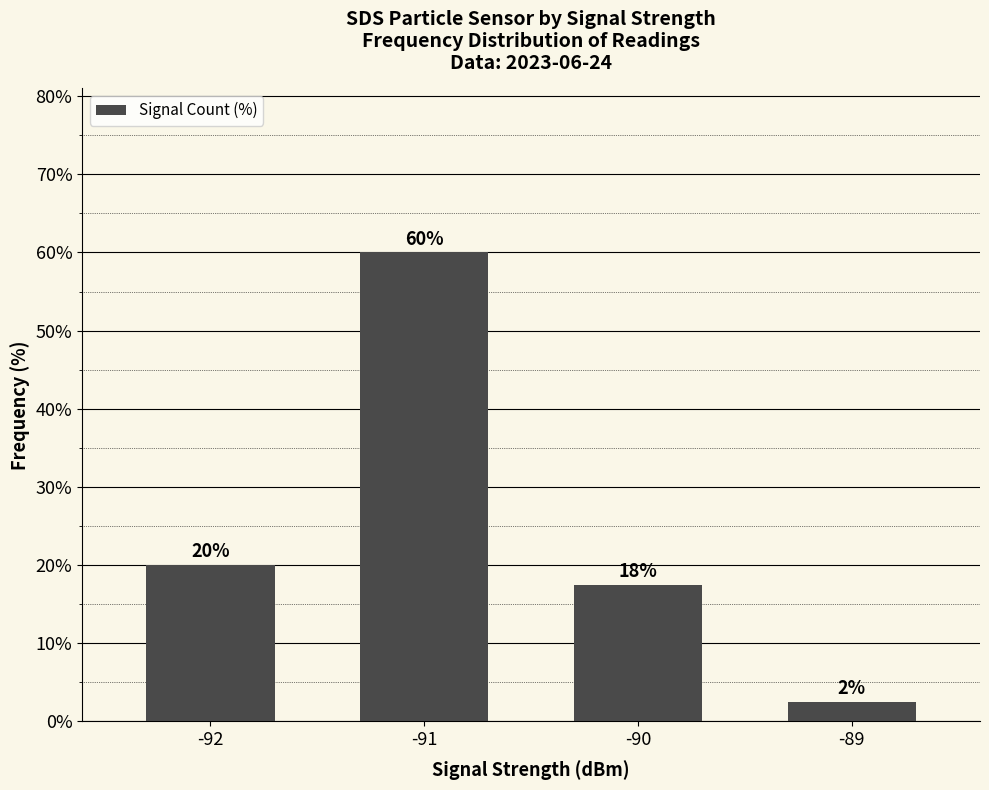

The chart shows a value of 60.0 at -91. True or false?

True